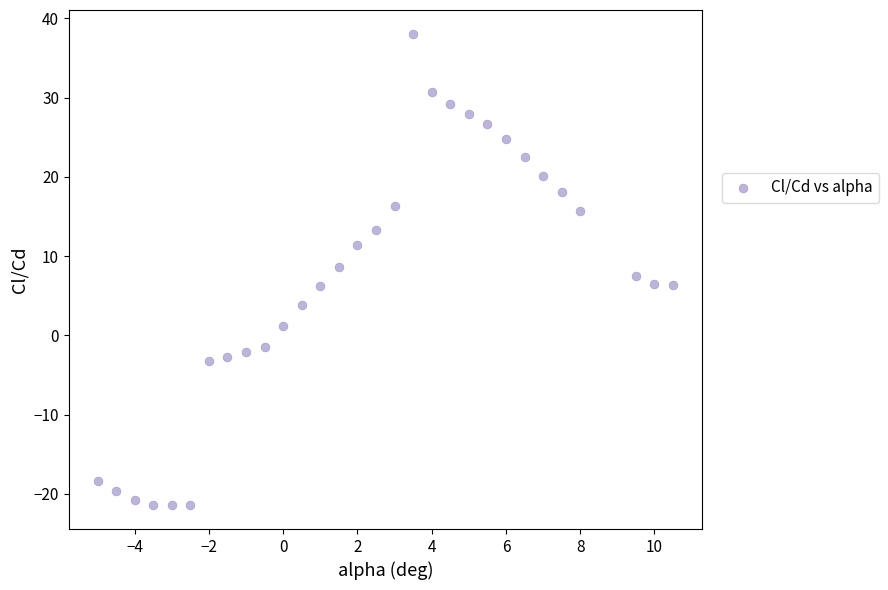

What is the range of Y values (max minus min)?

59.6